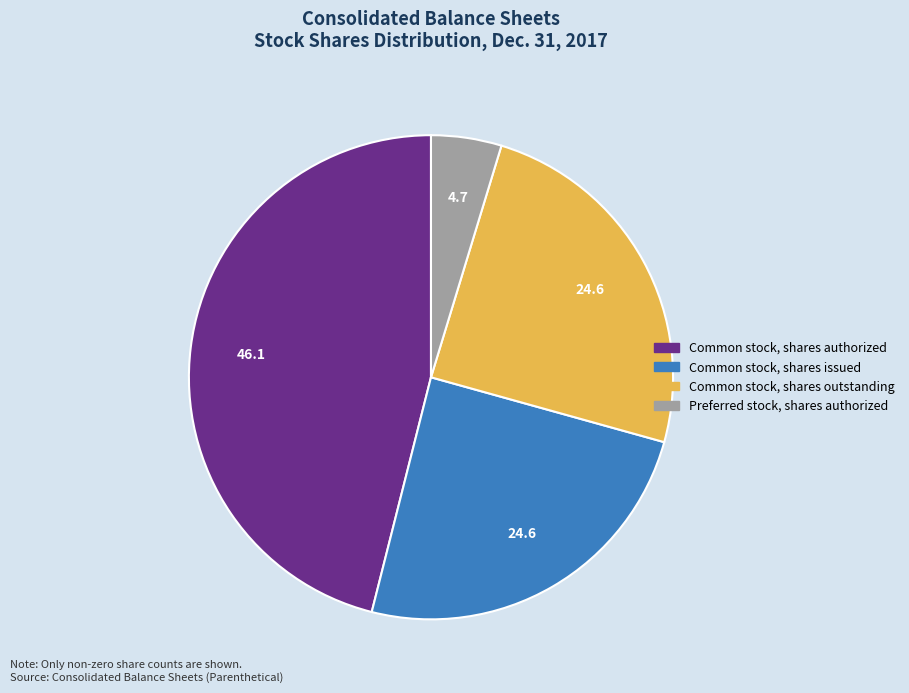

Does any single category account for the majority?

No